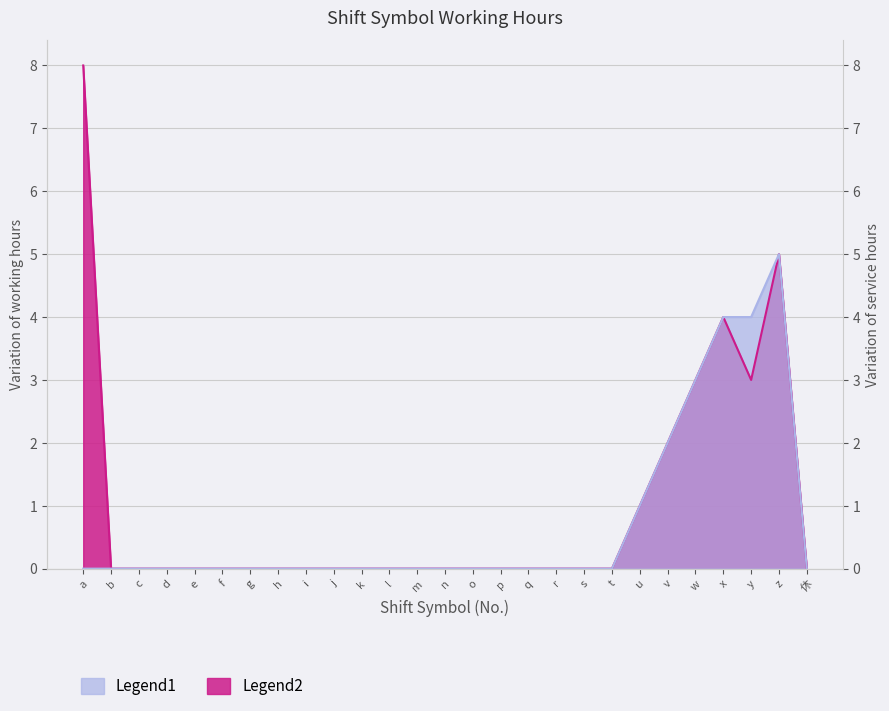

Which series has the largest total across all categories?

Legend2